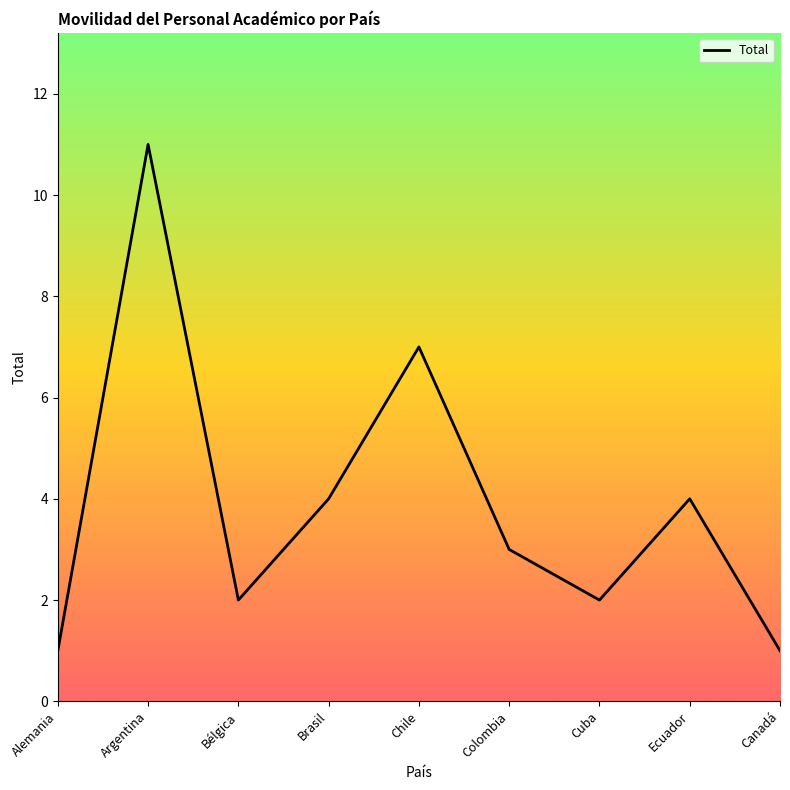

What is the smallest value displayed?

1